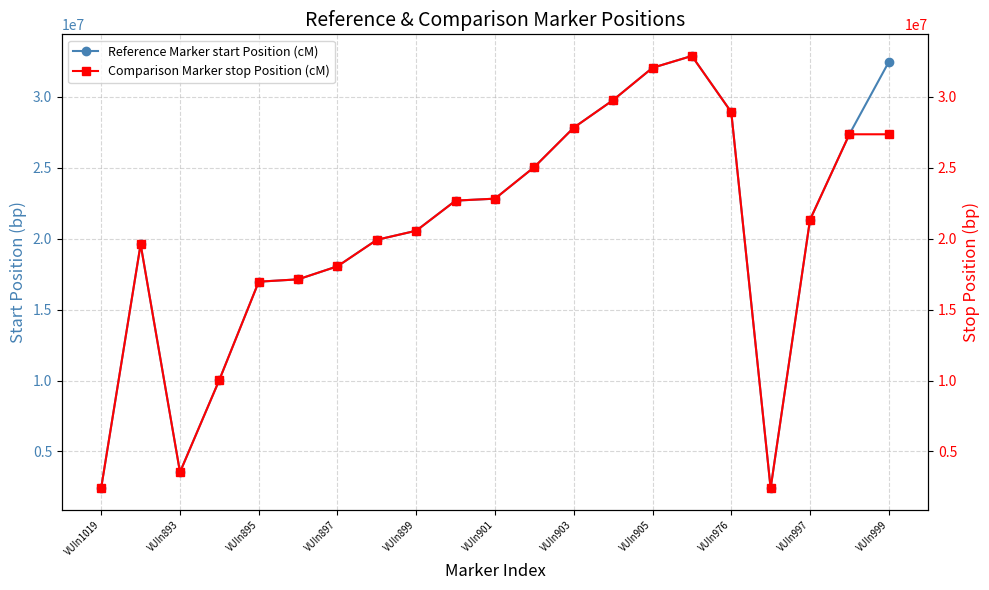

In Comparison Marker stop Position (cM), how many points are higher than both neighbors (excluding endpoints)?

2